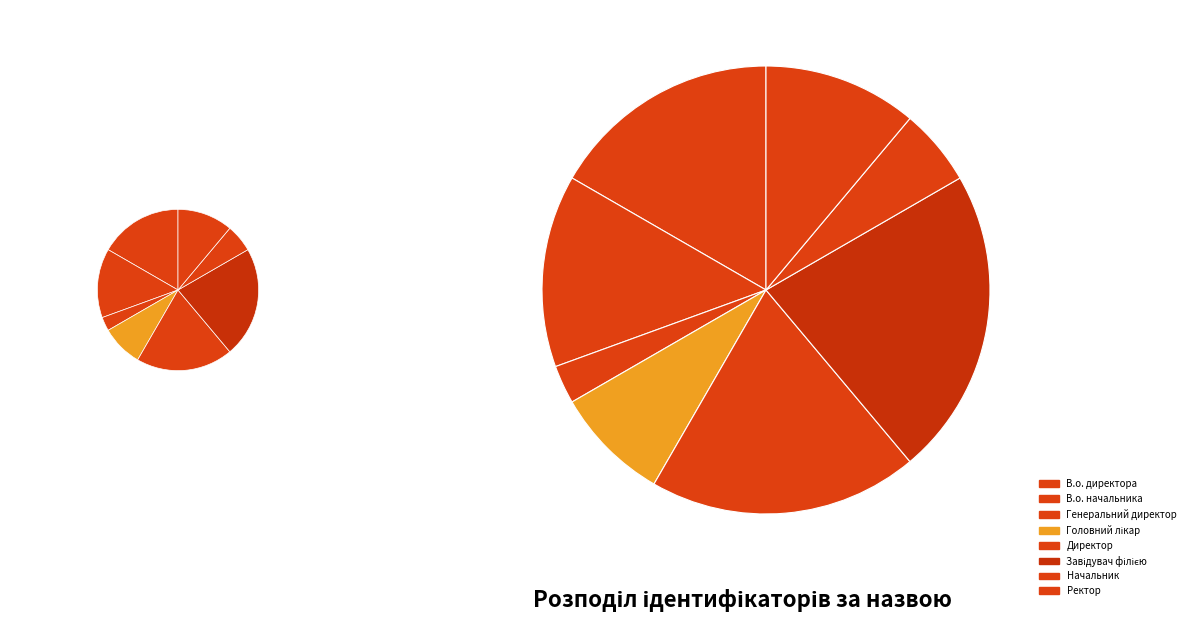

The Головний лікар slice represents 21% of the pie. True or false?

False